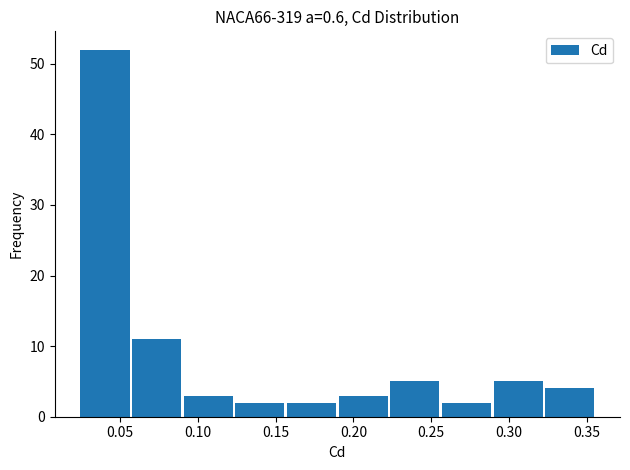

Reading left to right, list every bar in this chart as the range it spans on the x-axis followed by its height. Neither the bar edges nor the heights are printed on the chart, so give them approximately, as read against the axes.

0.025 to 0.055: 52
0.055 to 0.090: 11
0.090 to 0.125: 3
0.125 to 0.155: 2
0.155 to 0.190: 2
0.190 to 0.225: 3
0.225 to 0.255: 5
0.255 to 0.290: 2
0.290 to 0.320: 5
0.320 to 0.355: 4